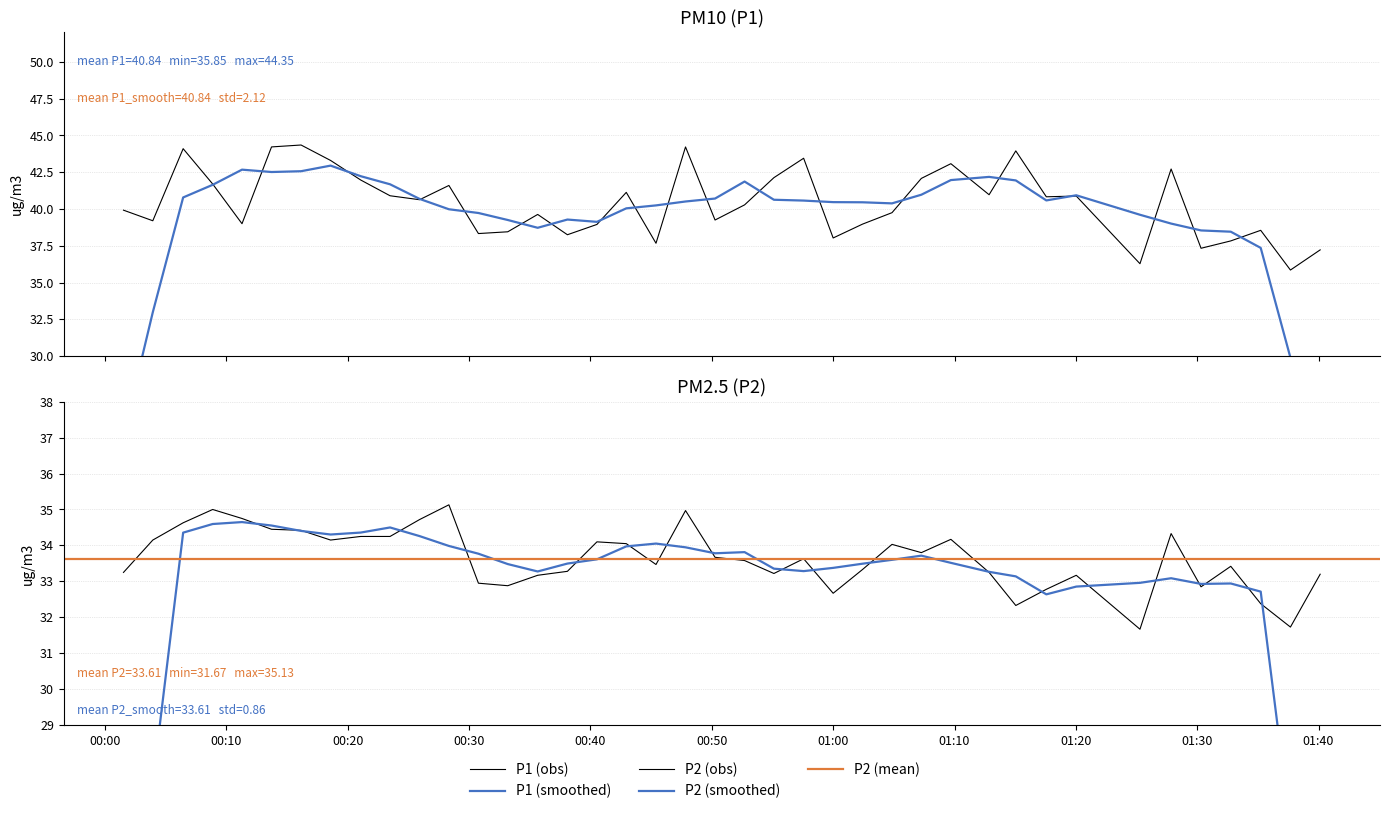

Does the chart display data point markers on the line(s)?

No